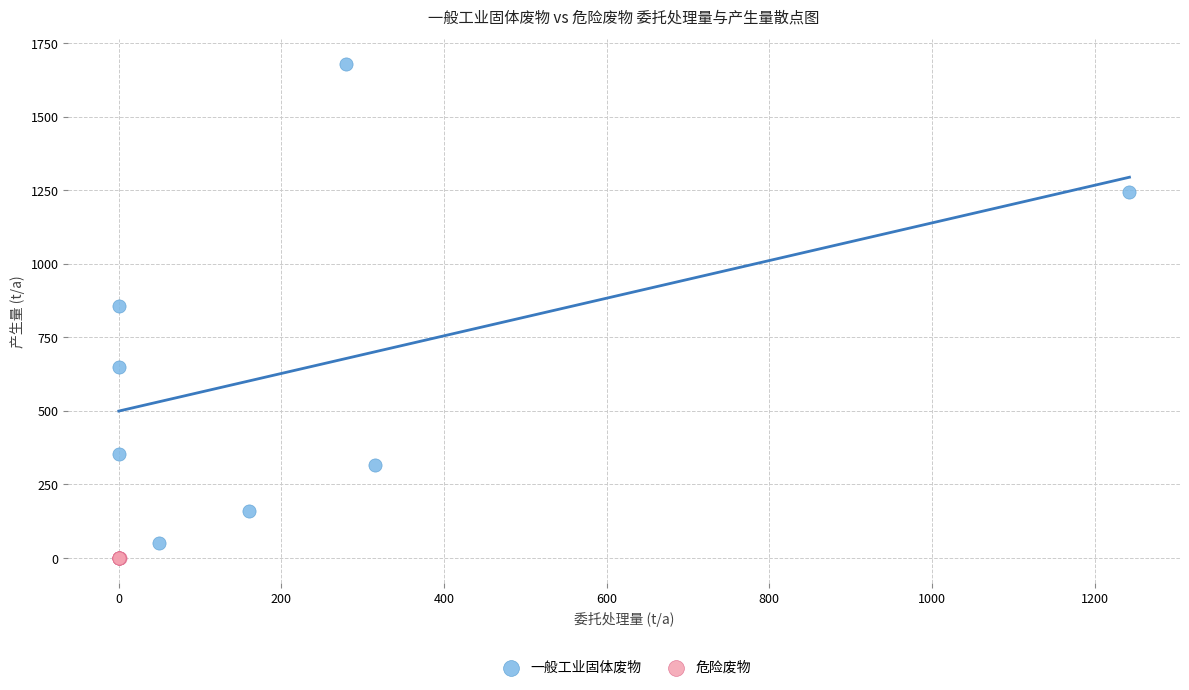

Which series has the widest spread of Y values?

一般工业固体废物